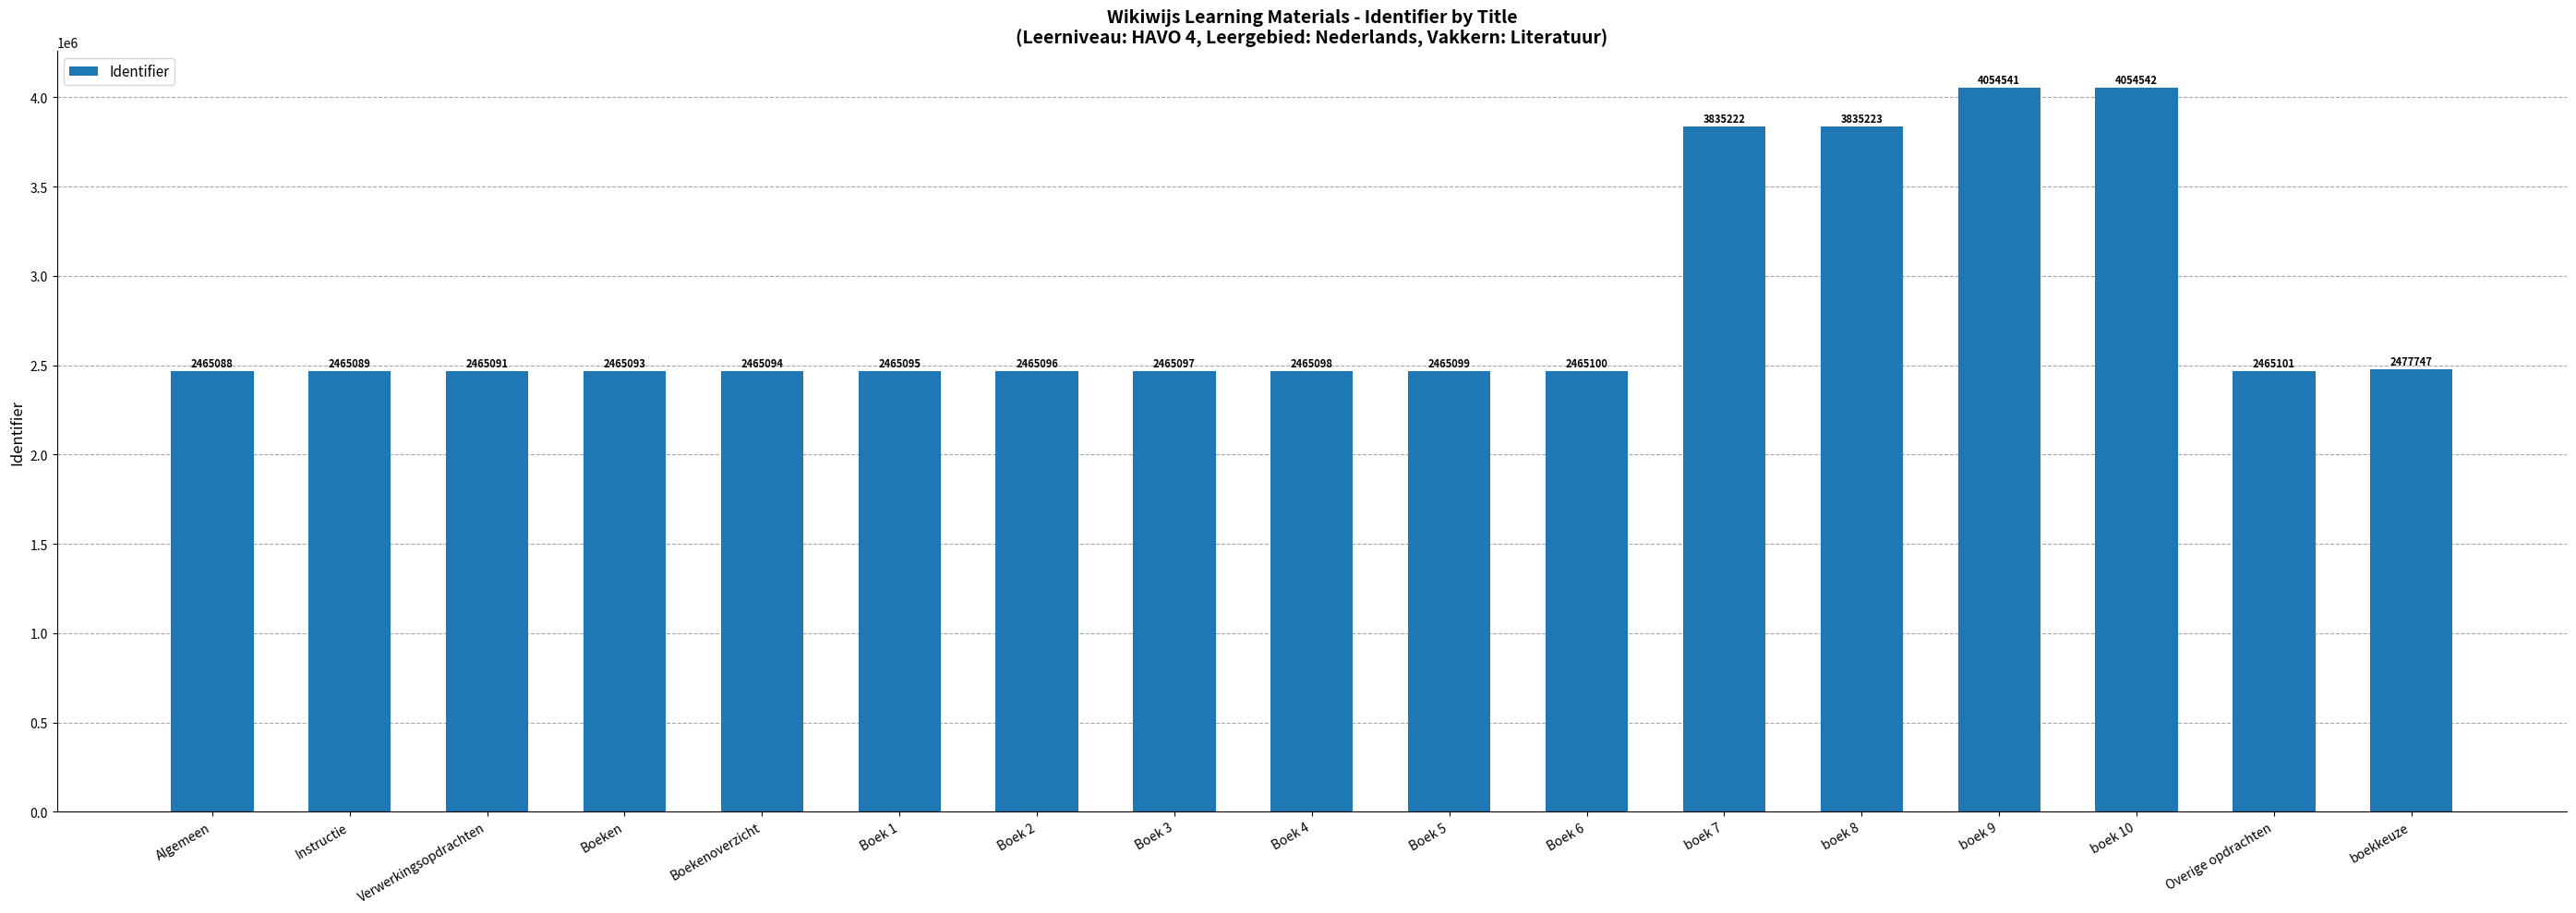

Read the value at Boek 2, to the nearest 100.

2465100